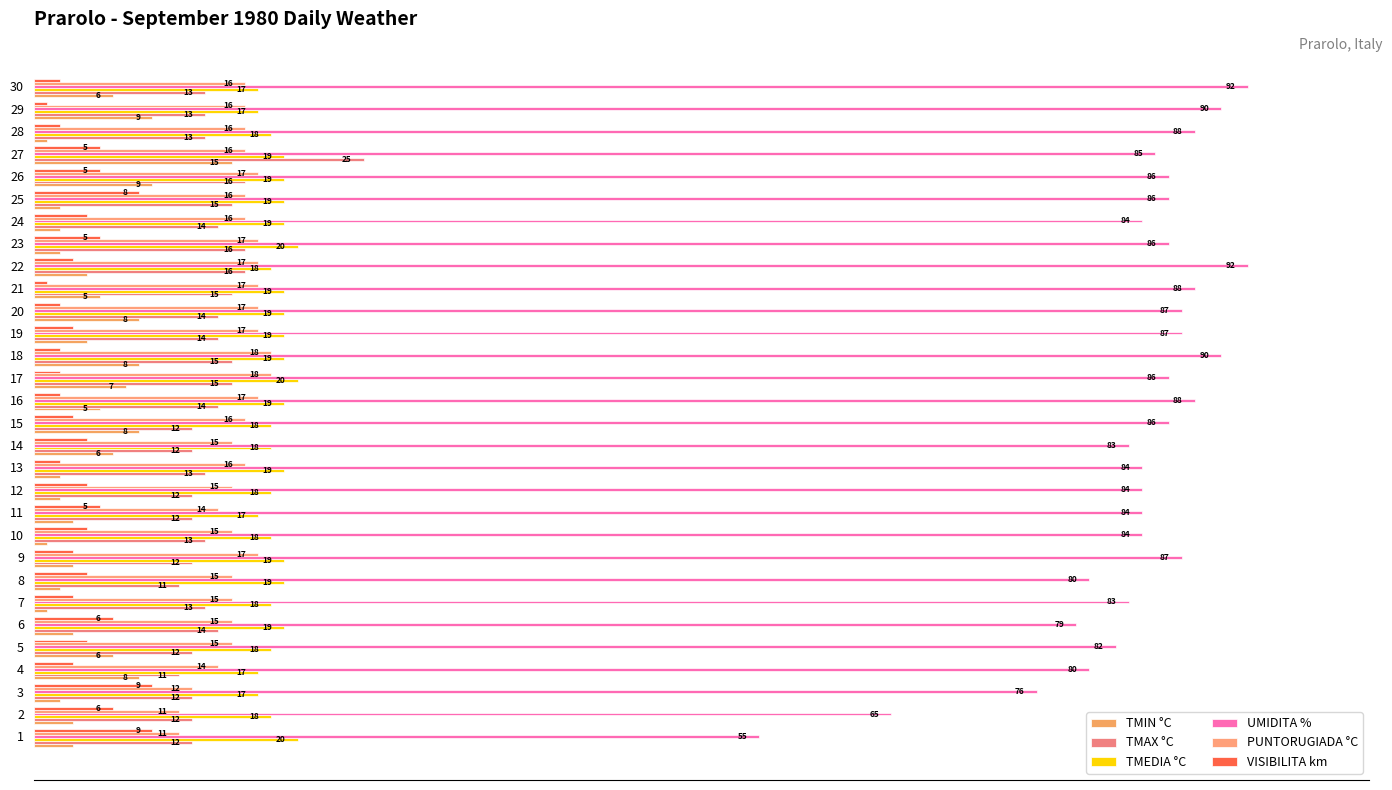

Is the value of TMEDIA °C at 22 greater than the value of TMAX °C at 13?

Yes